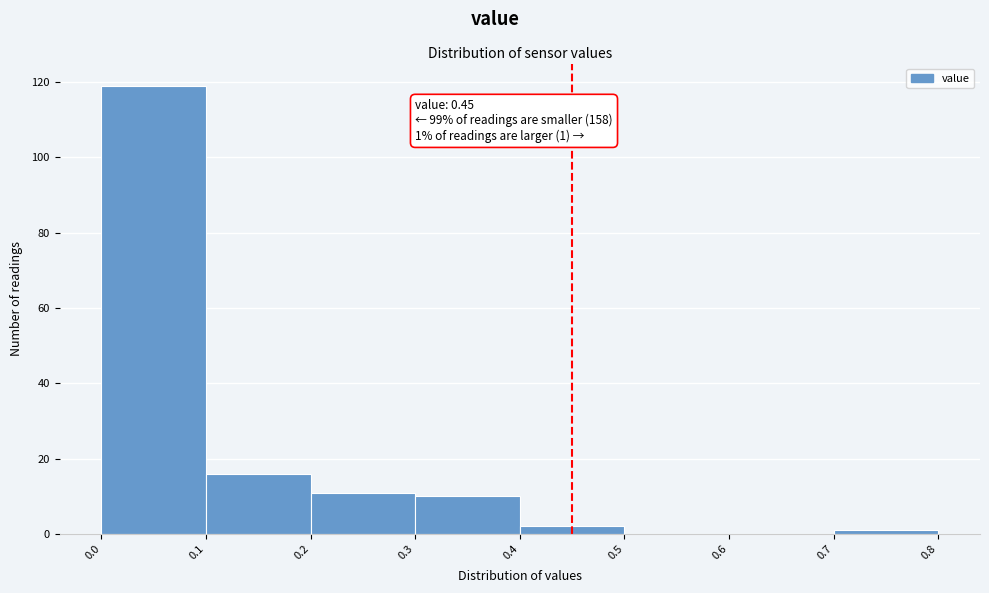

Over which range of the x-axis is the bar tallest?

0.0 to 0.1